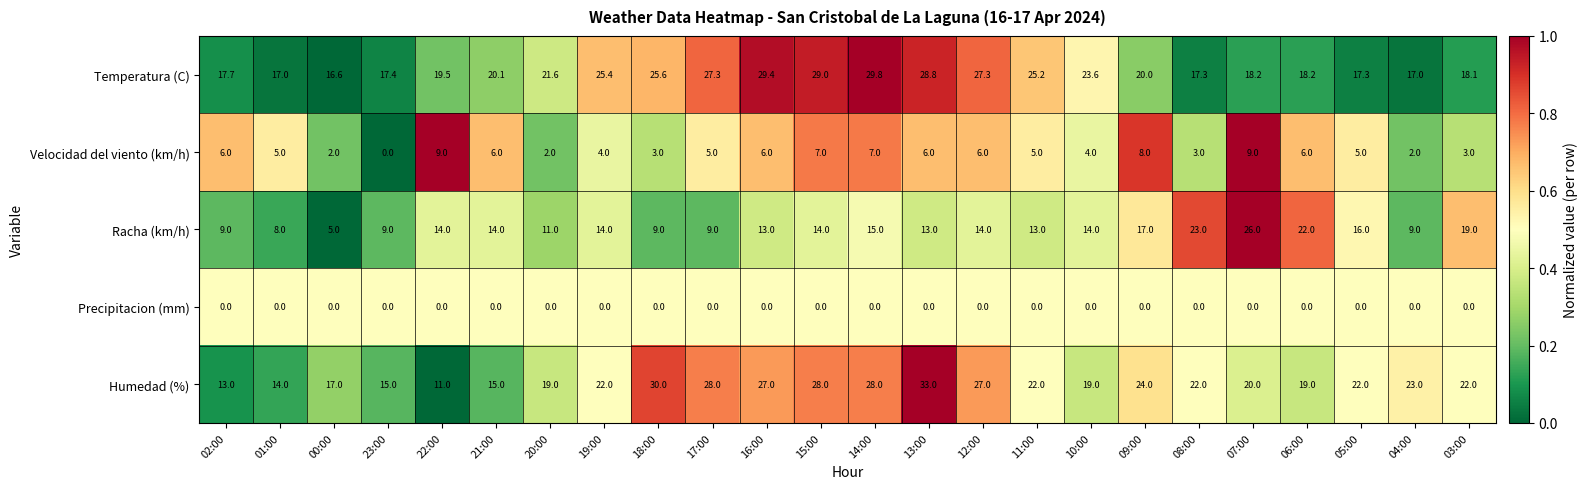

Count the number of categories in the chart.

24